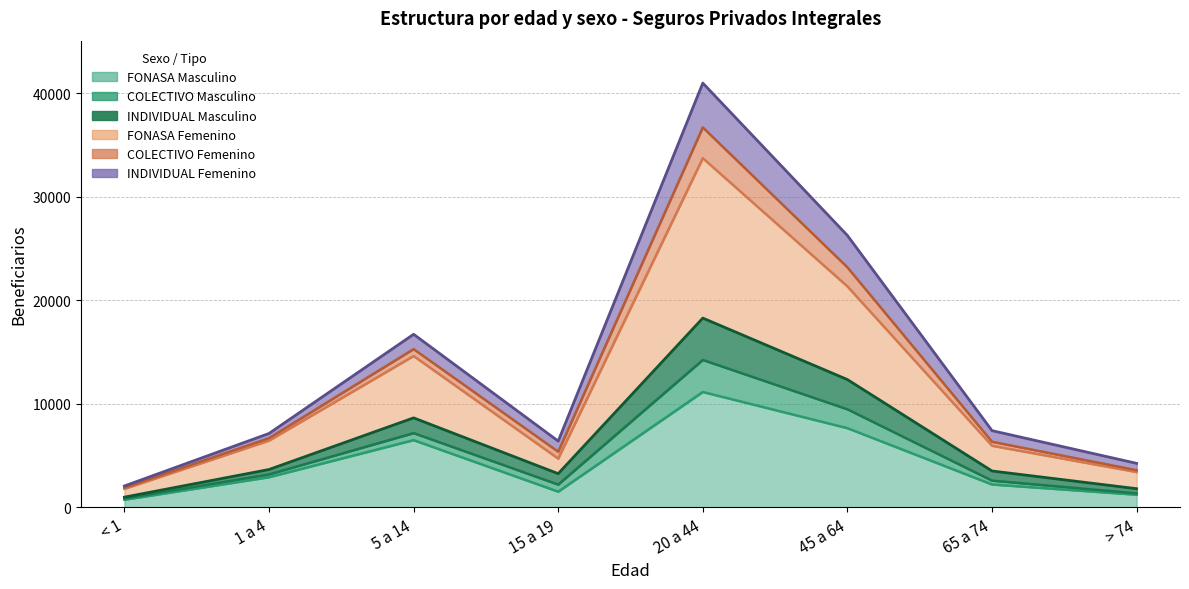

True or false: FONASA Femenino has more than 1 points higher than both neighbors.

True